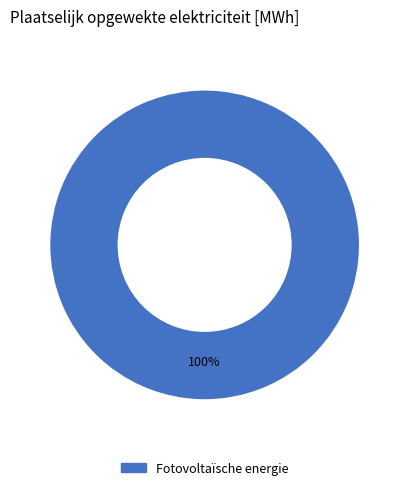

How many segments does this pie chart have?

1